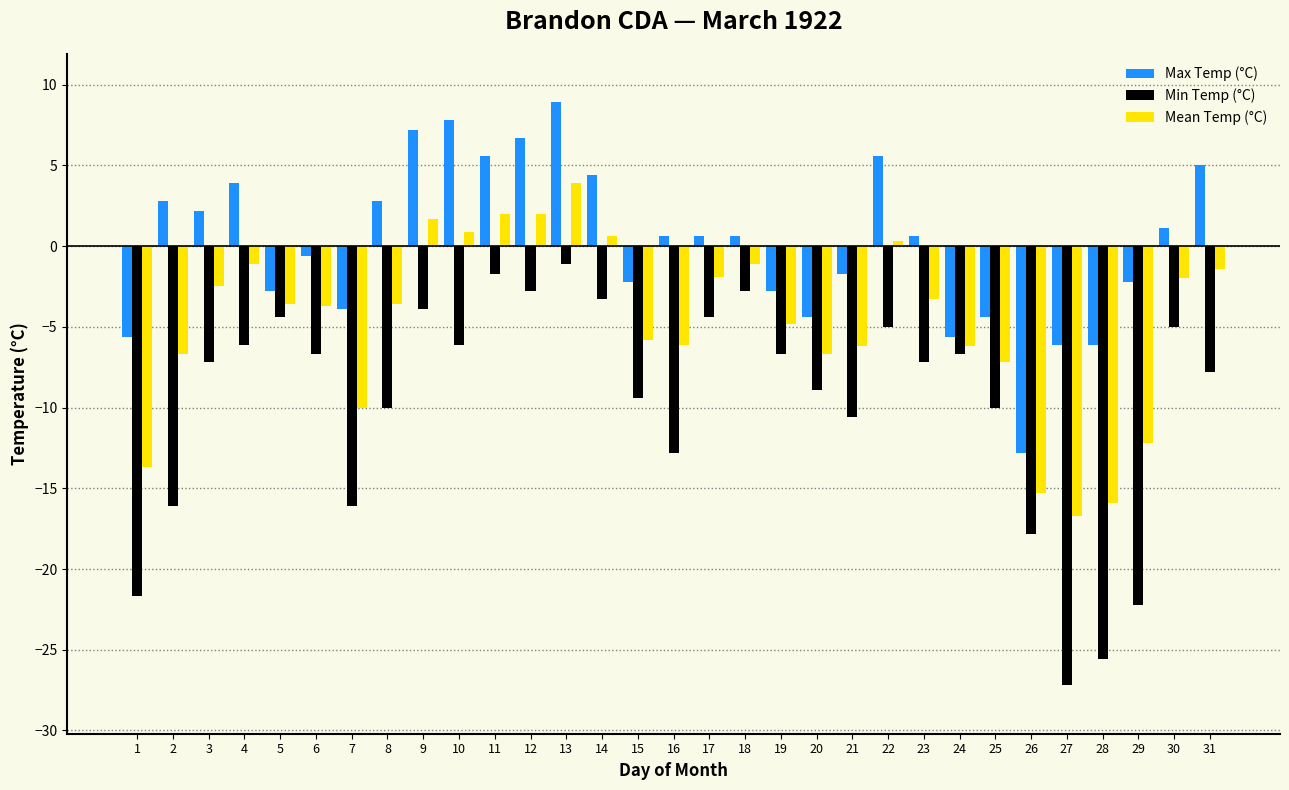

What is the average value of the Mean Temp (°C) series?

-4.7